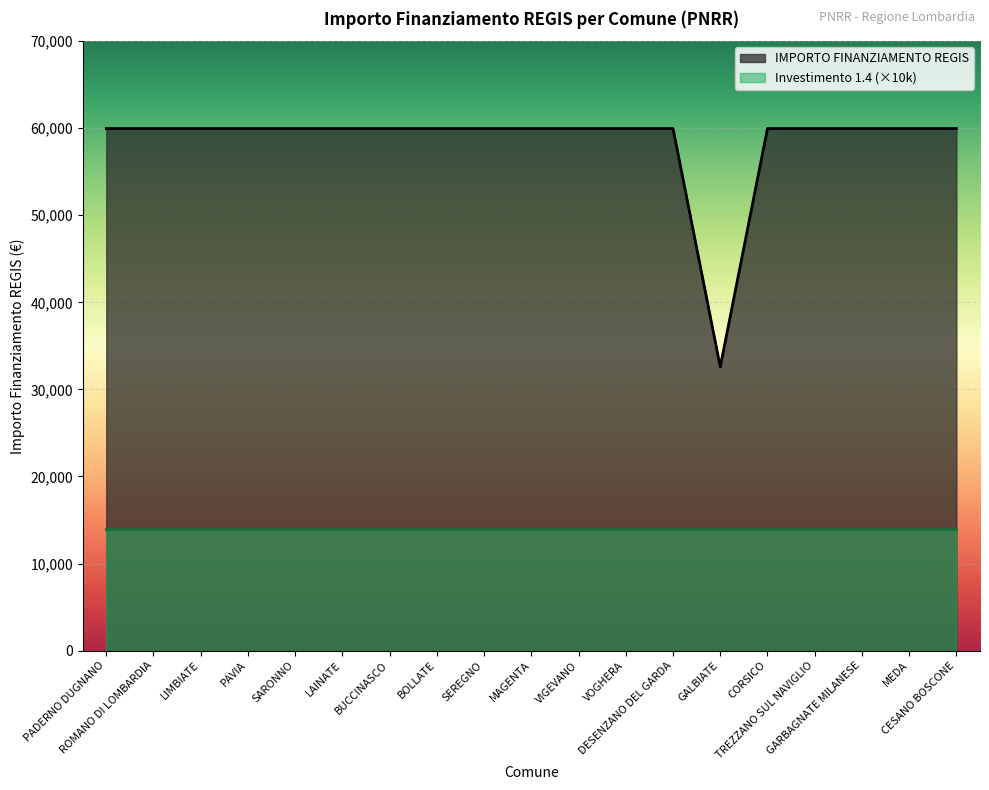

What is the greatest value displayed?

59966